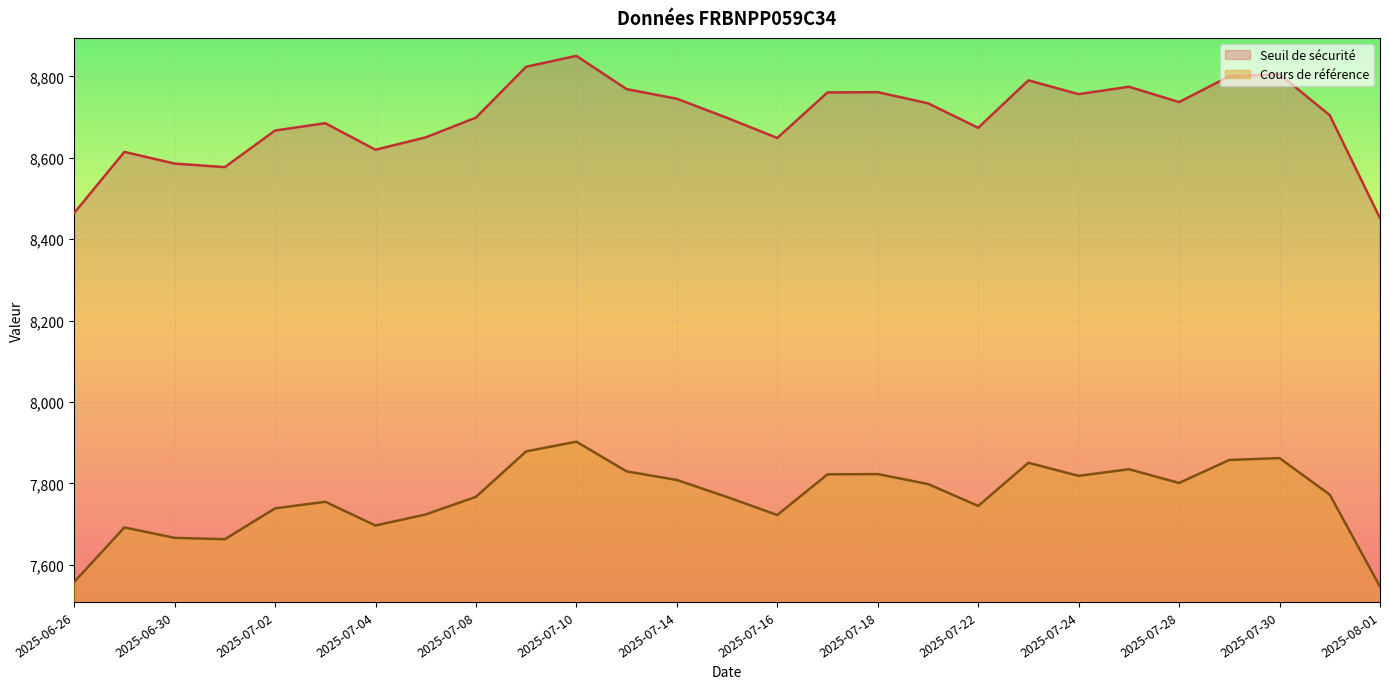

What is the value of the Cours de référence point at the 25th from the left?

7862.0